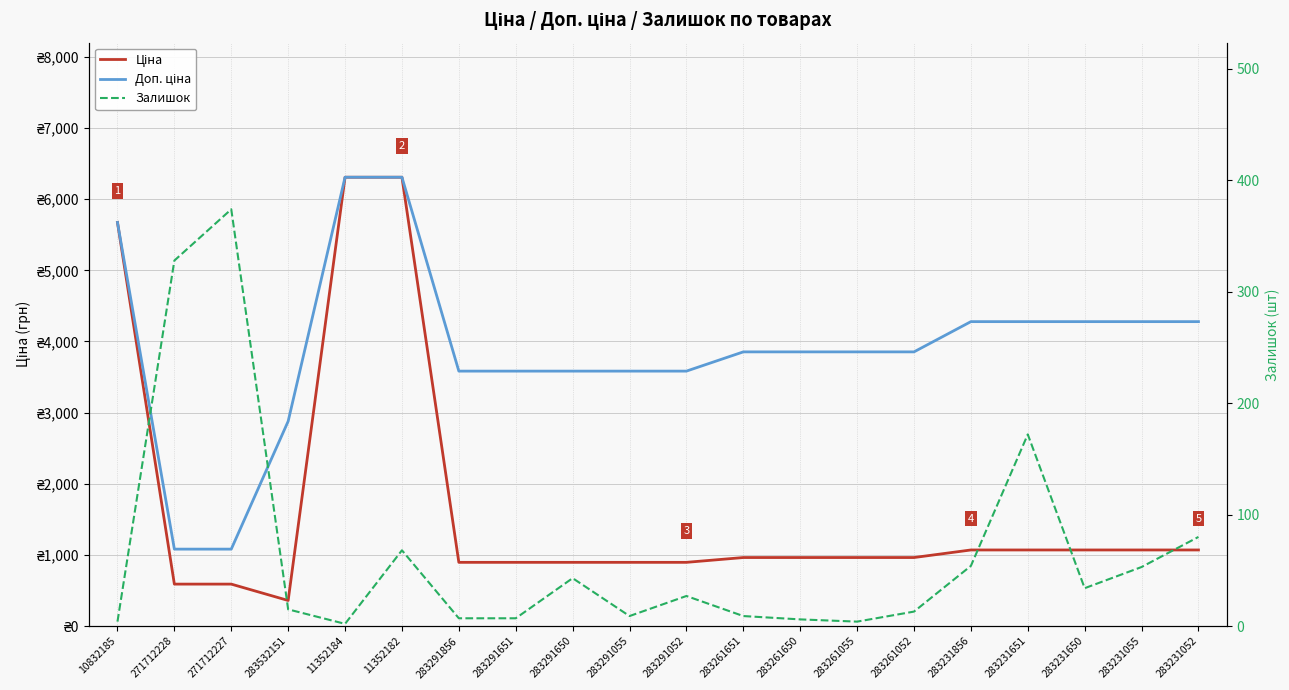

True or false: Ціна has a value of 317.8 at 271712228.

False